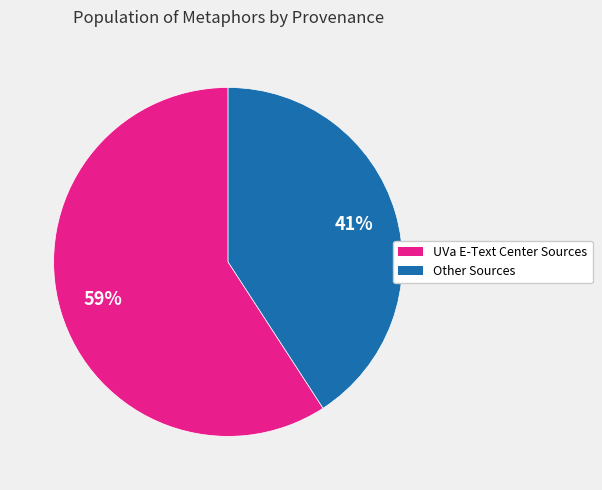

To the nearest percent, what is the difference between the largest and smallest slice percentages?

18%